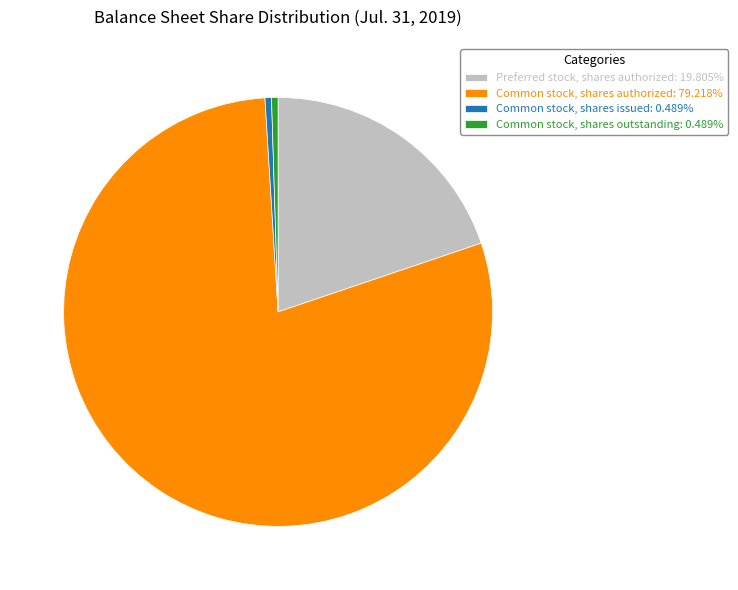

How many segments does this pie chart have?

4